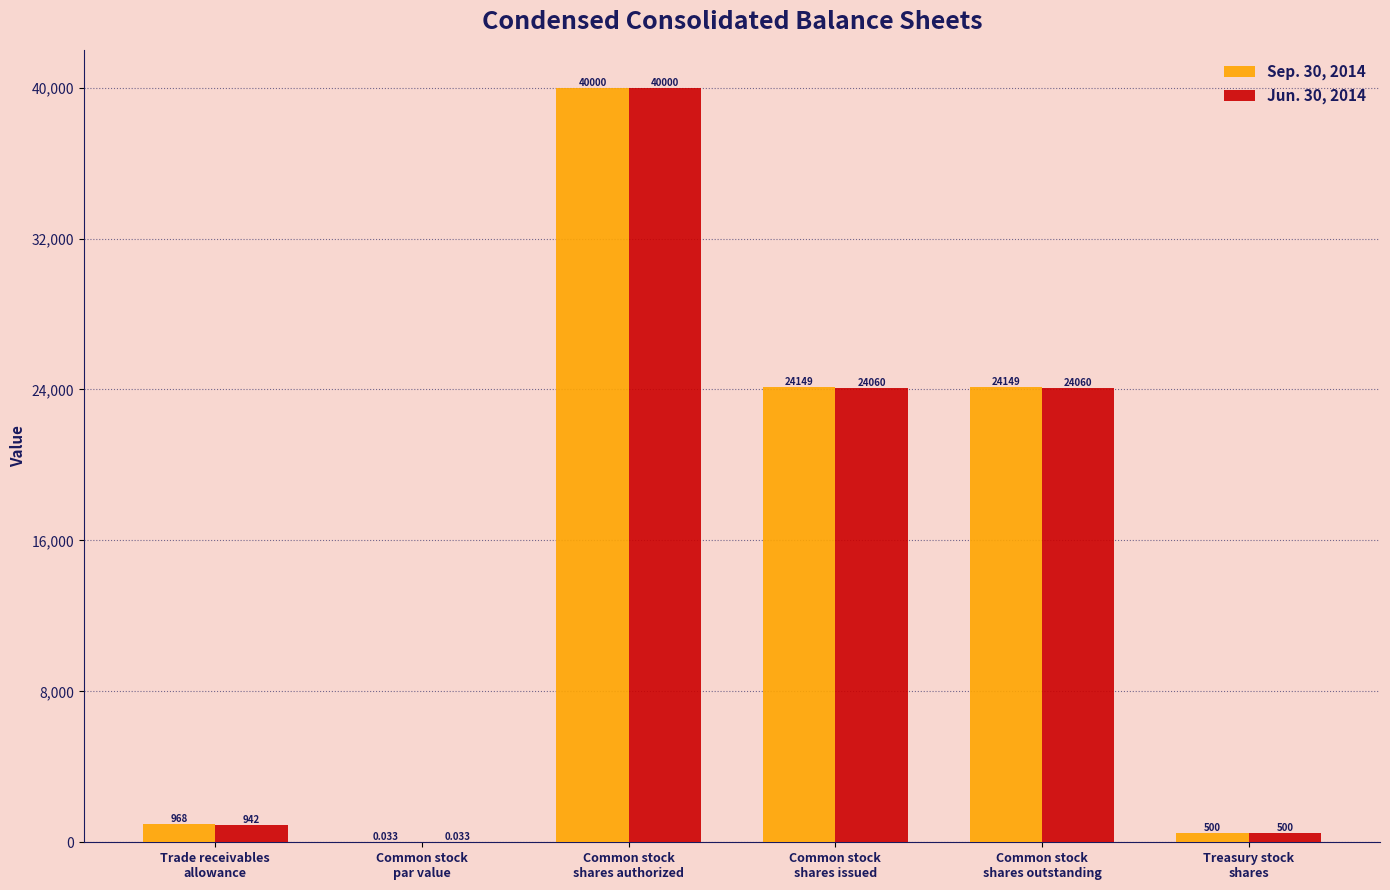

How many distinct data groups are displayed?

2